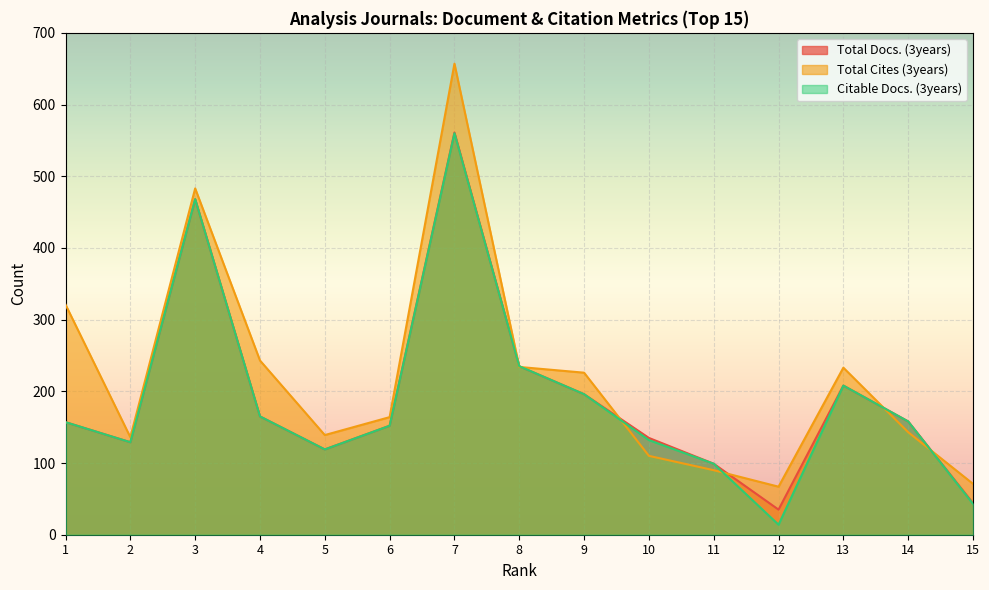

How many data points in Citable Docs. (3years) are less than 157?

7